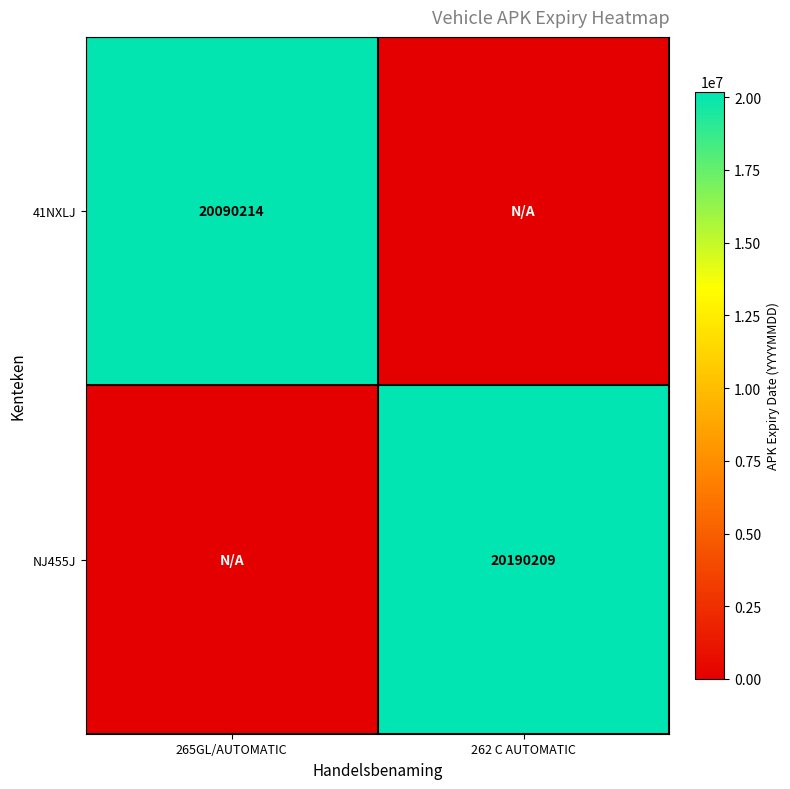

Is it true that 41NXLJ equals 20090214 at 265GL/AUTOMATIC?

True